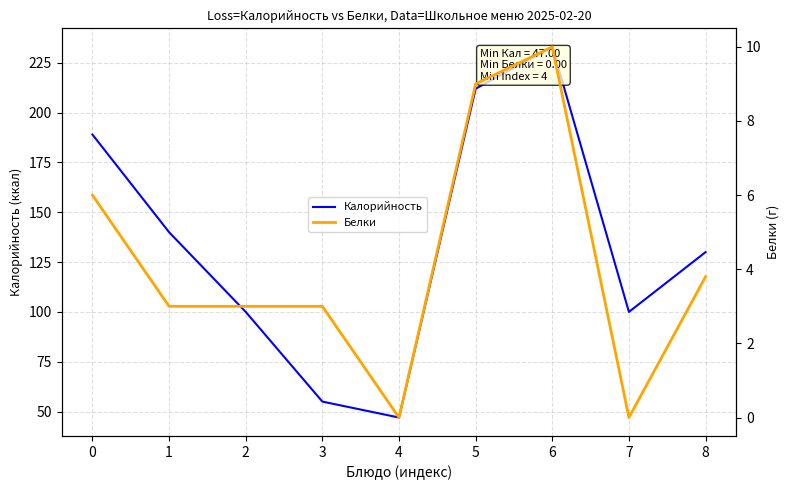

True or false: Белки and Калорийность cross at least once.

False